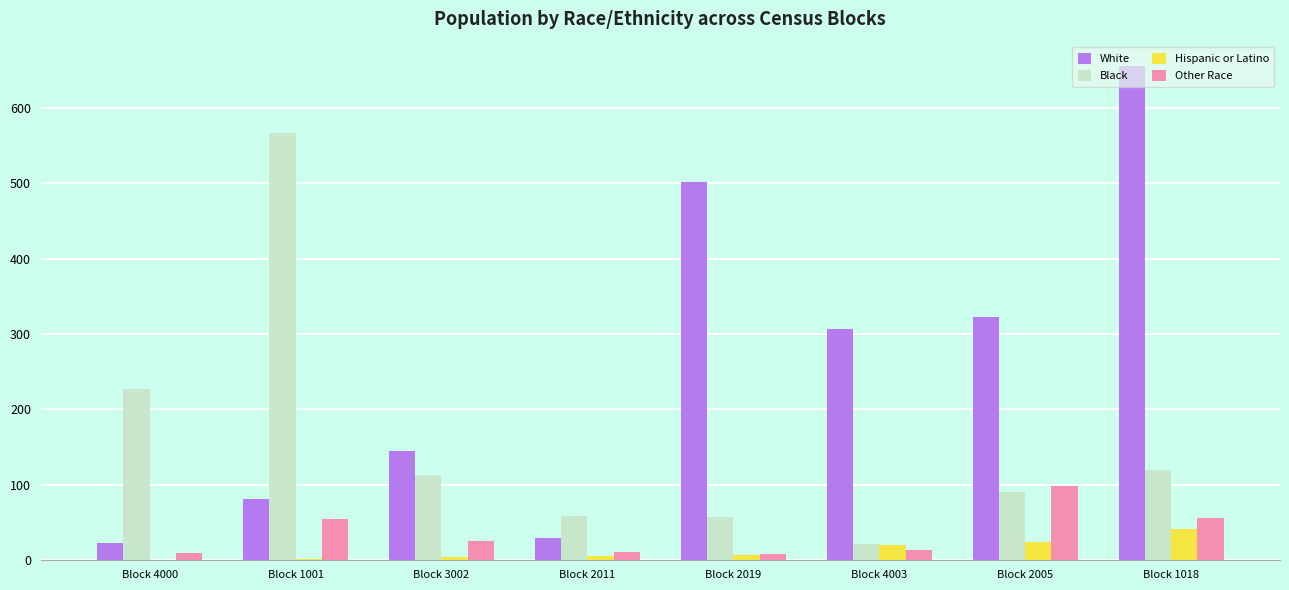

What are all the series names shown in the legend?

White, Black, Hispanic or Latino, Other Race